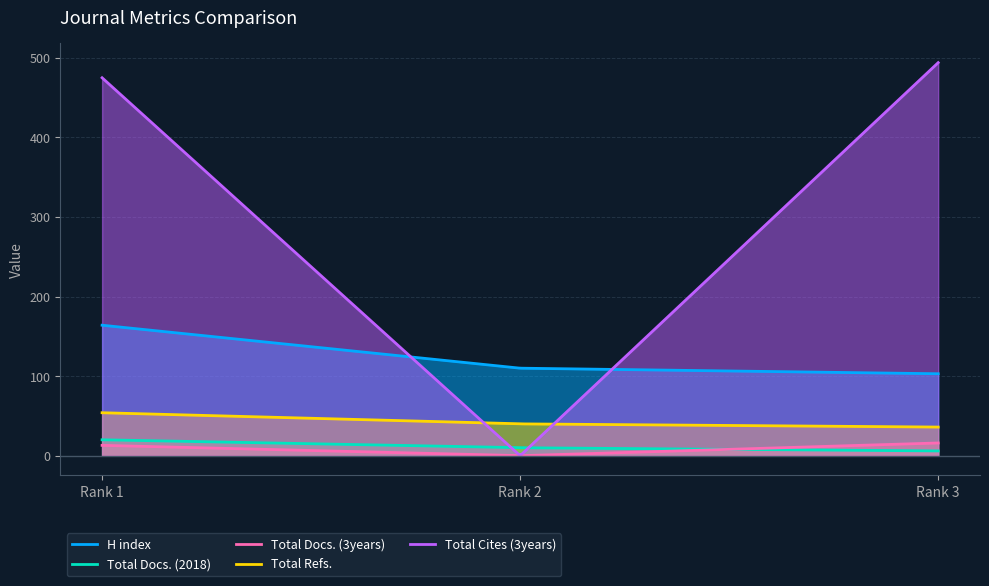

Is it true that Total Docs. (2018) equals 5 at Rank 1
Propagation of
Ornamental Plants?

False